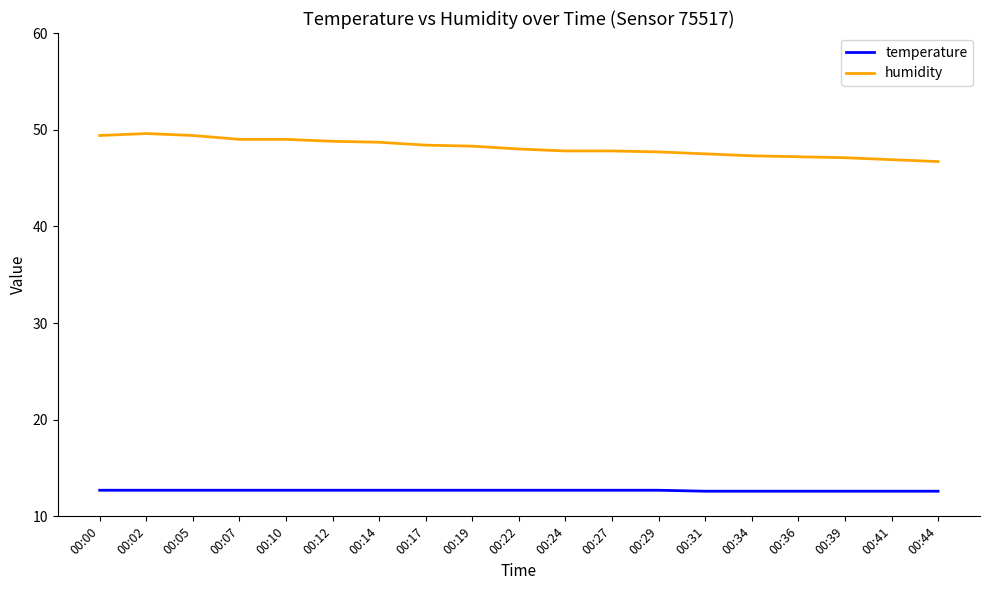

What is the minimum value shown in the chart?

12.6